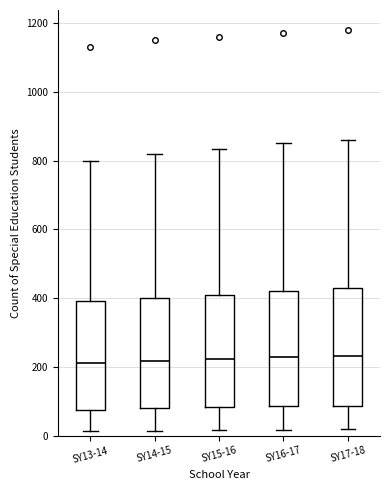

Reading left to right, read every box against the y-axis: the position of its median line, the range the box covers, and the ends of its whiskers. The values are not printed on the chart, so give them approximately, as read against the axis.

SY13-14: median 220, box 80 to 400, whiskers 20 to 800
SY14-15: median 220, box 80 to 400, whiskers 20 to 820
SY15-16: median 220, box 80 to 420, whiskers 20 to 840
SY16-17: median 220, box 80 to 420, whiskers 20 to 860
SY17-18: median 240, box 80 to 440, whiskers 20 to 860